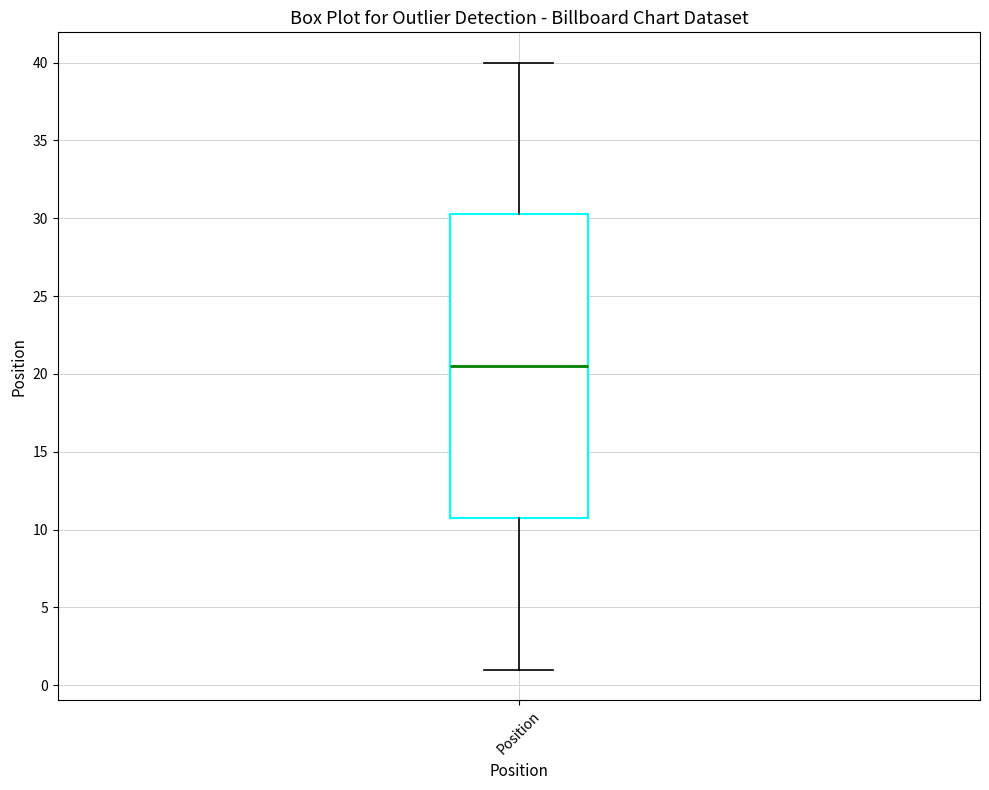

Transcribe this box plot: give where the median line is, the range the box spans, and where the two whiskers end, as read against the y-axis. The values are not printed on the chart, so give them approximately, as read against the axis.

median 20.5, box 11.0 to 30.5, whiskers 1.0 to 40.0